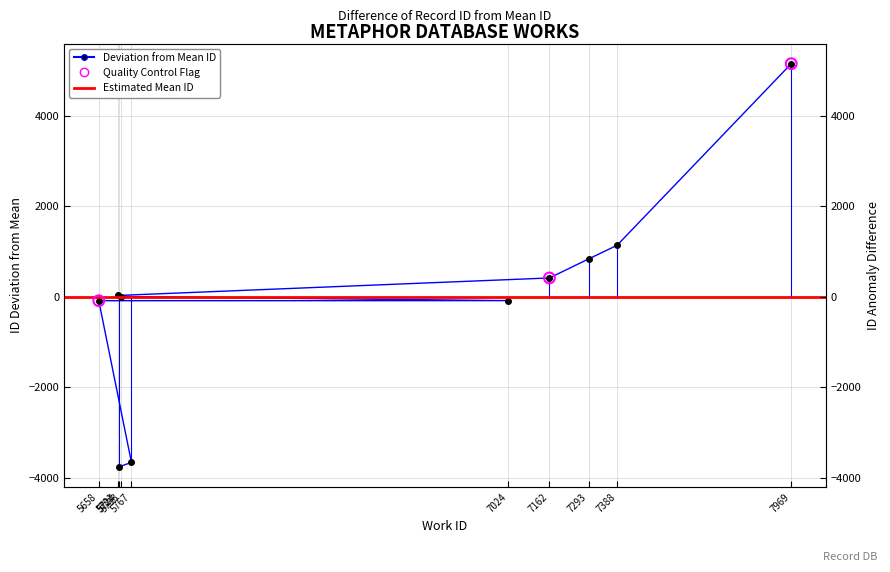

Between 5733 and 5724, which is larger?

5733